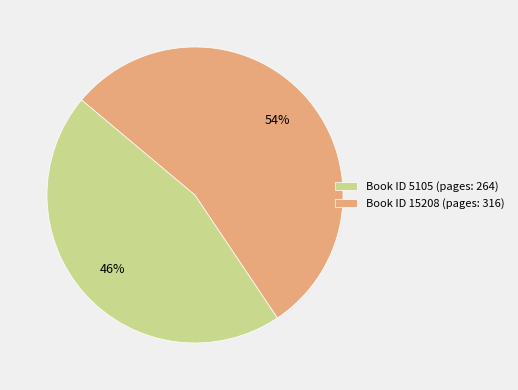

To the nearest percent, what is the average slice percentage?

50%